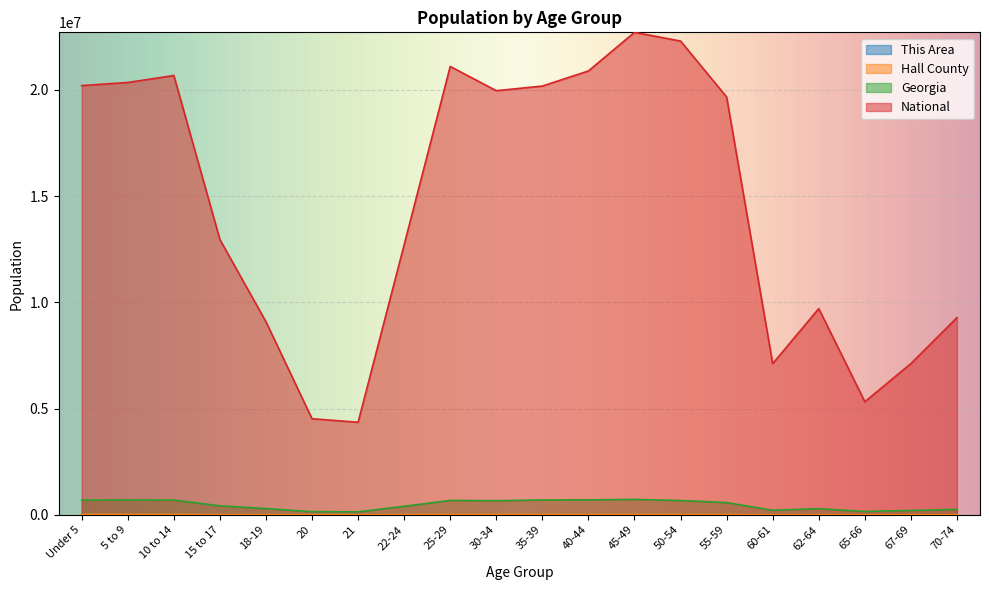

What is the maximum value for This Area?

433